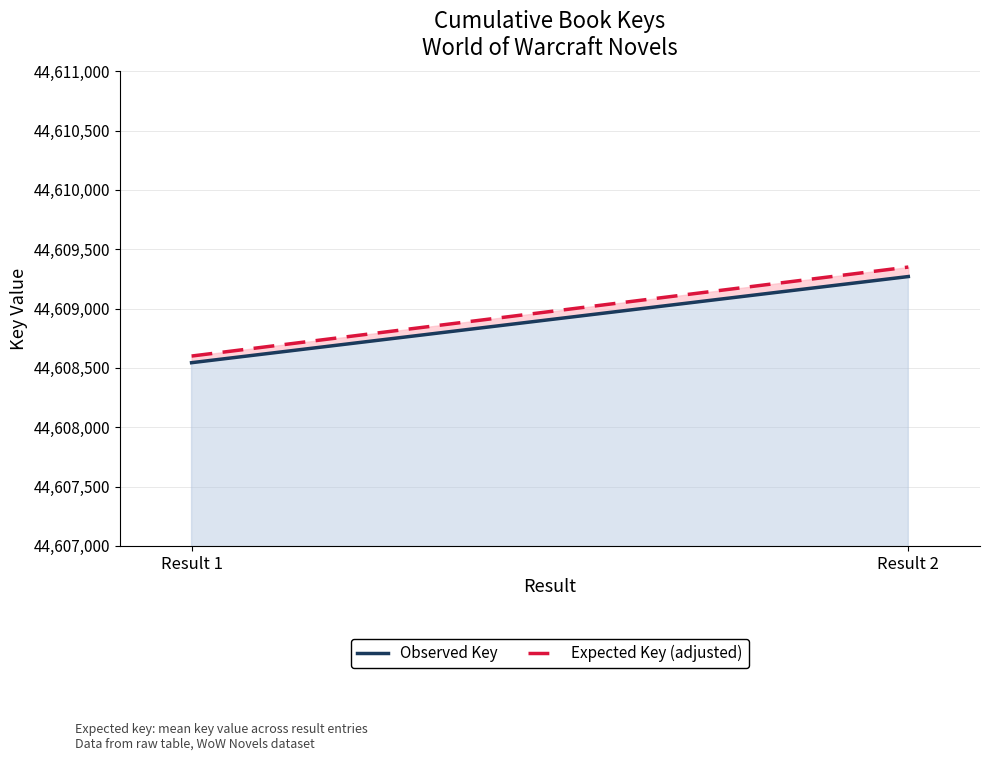

What is the difference between the maximum and minimum values in the Expected Key (adjusted) series?

750